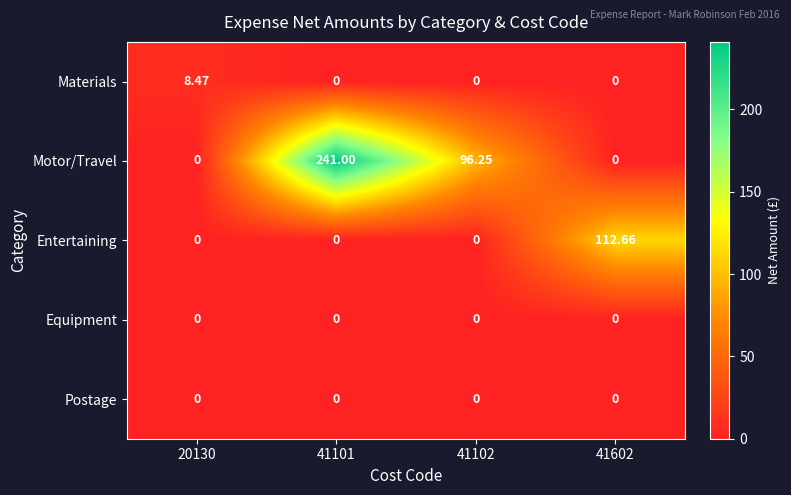

Between 41101 and 41102, which series saw the biggest shift?

Motor/Travel